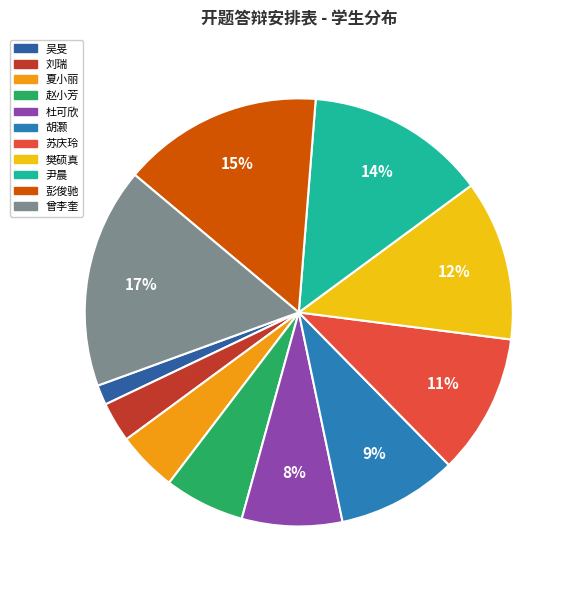

Approximately how many times larger is the value at 尹晨 compared to 赵小芳?

2.2